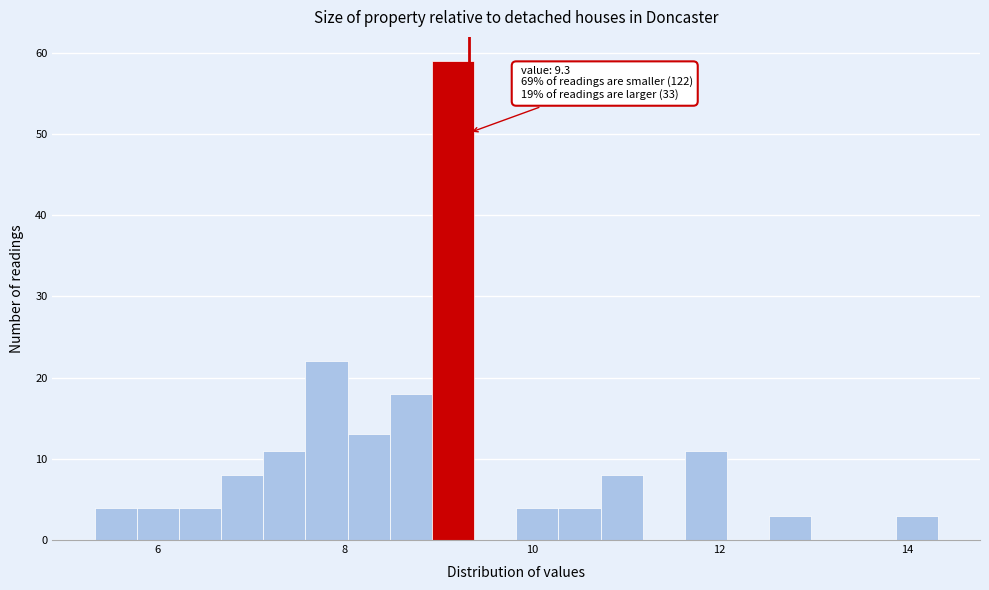

Read against the x-axis, roughly where is the centre of the tallest bar?

9.2